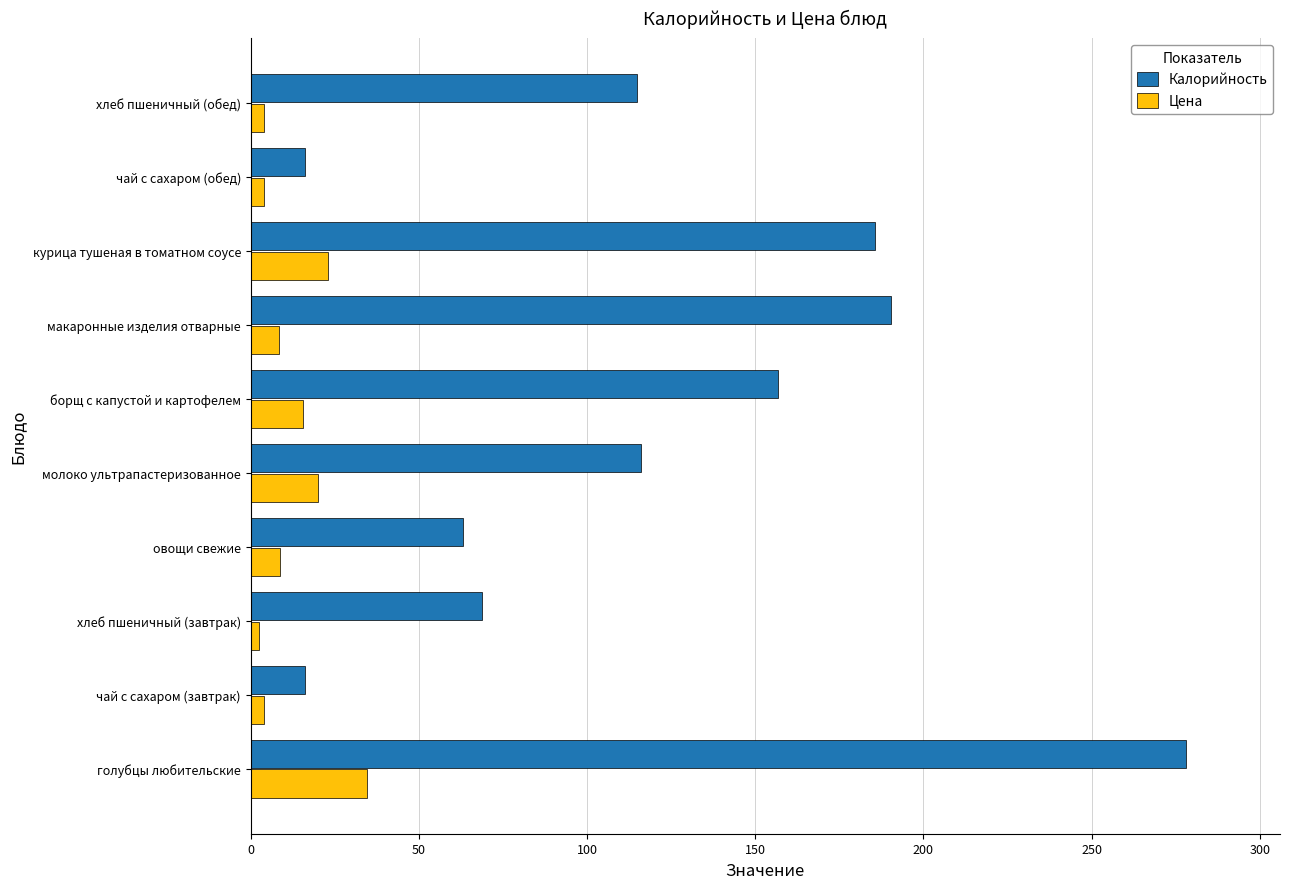

True or false: Цена has a value of 22.9 at курица тушеная в томатном соусе.

True